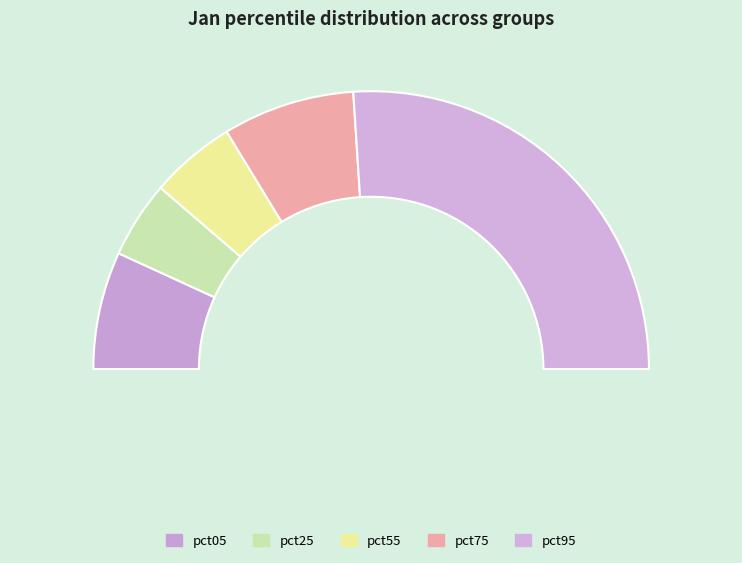

Does pct25 account for over 50% of the chart?

No